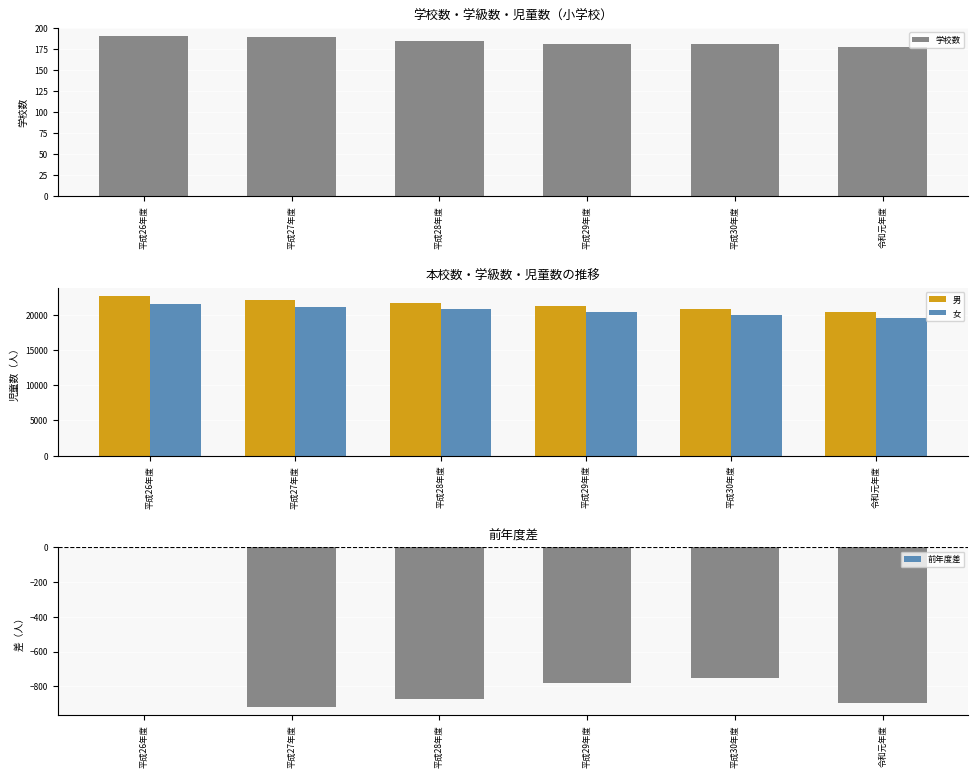

Rank the series at 平成27年度 from highest to lowest value.

男, 女, 学校数, 前年度差